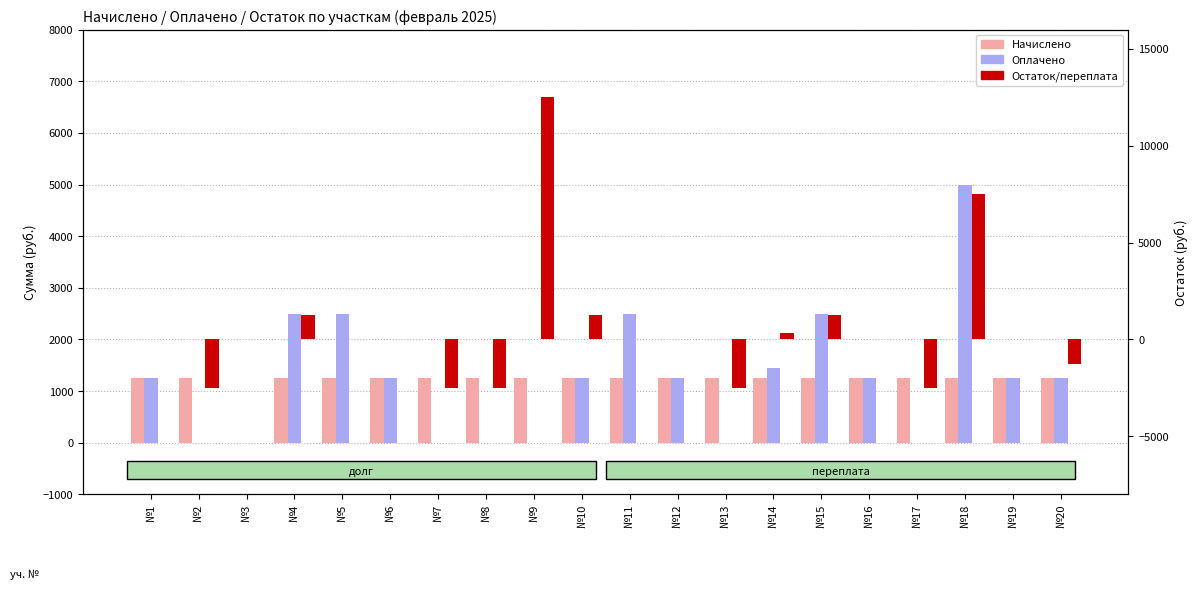

What is the spread (max minus min) of values at №2?

3750